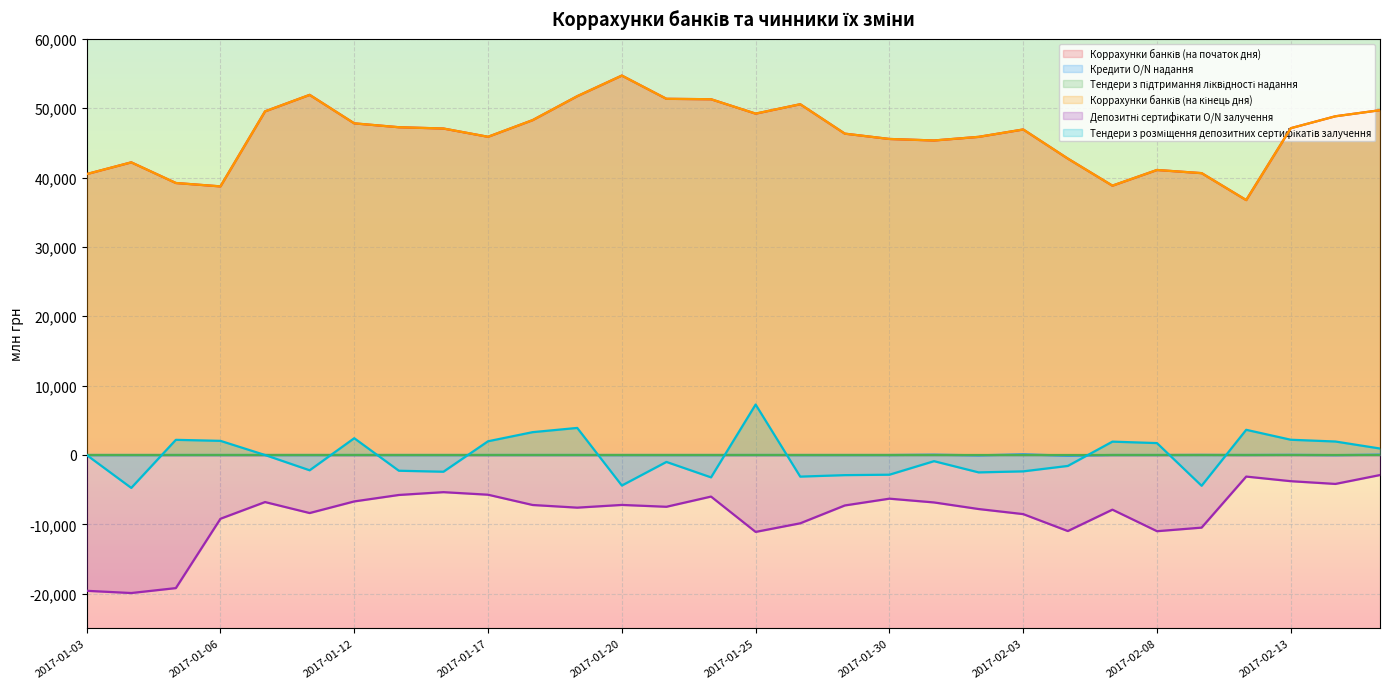

What value does the Коррахунки банків (на початок дня) series have at 2017-01-18?

48282.8